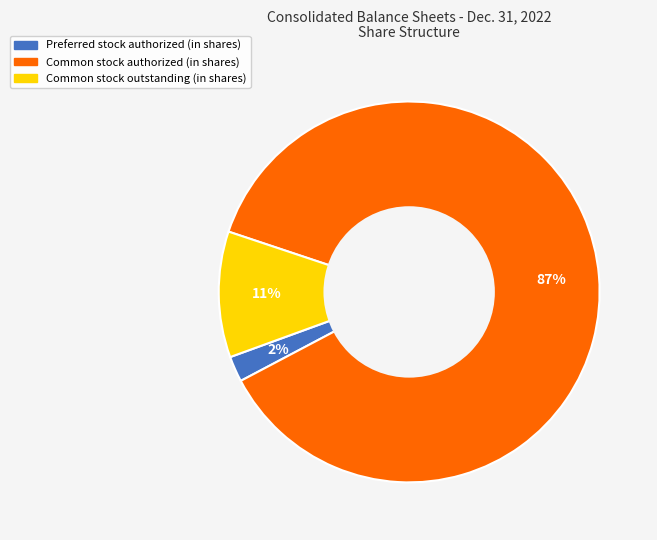

True or false: Common stock authorized (in shares) accounts for 78% of the total.

False